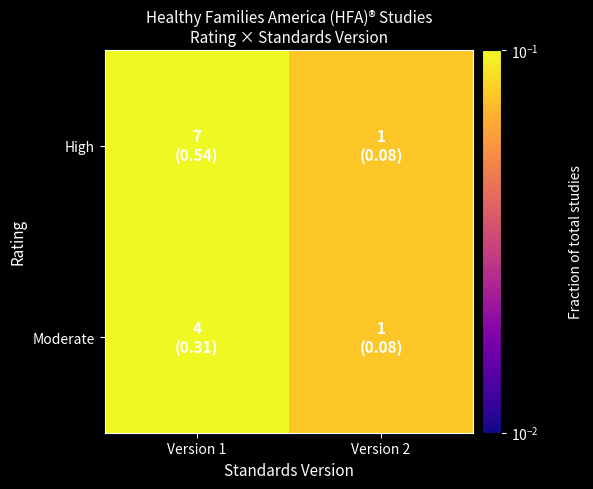

Between Version 2 and Version 1, which is larger?

Version 1